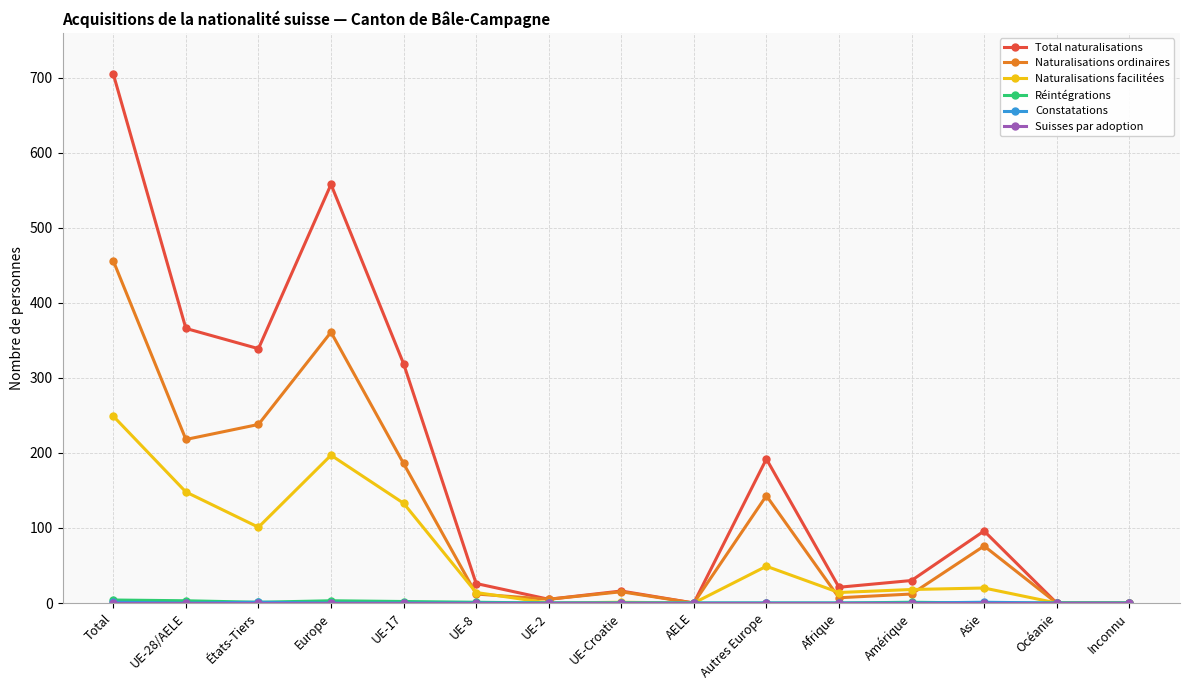

What is the approximate value of Total naturalisations at Europe?

558